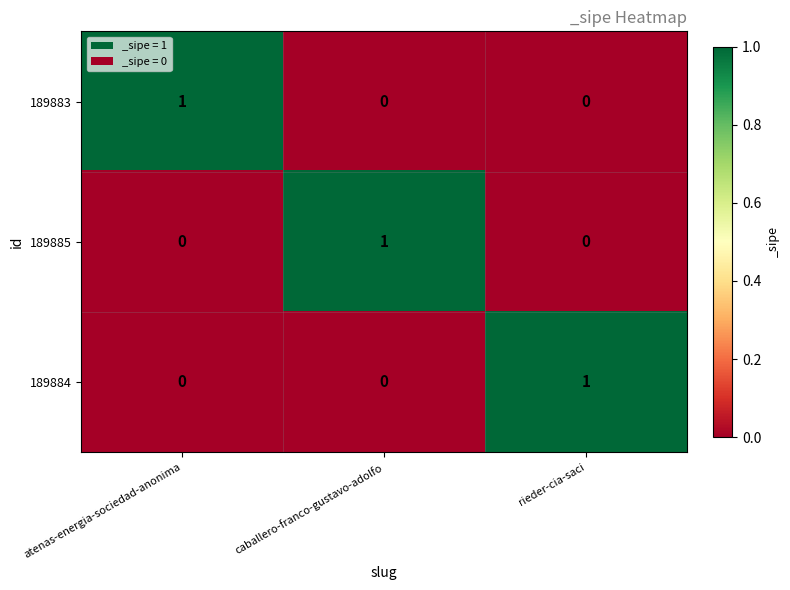

The value of 189885 at caballero-franco-gustavo-adolfo is 1. True or false?

True